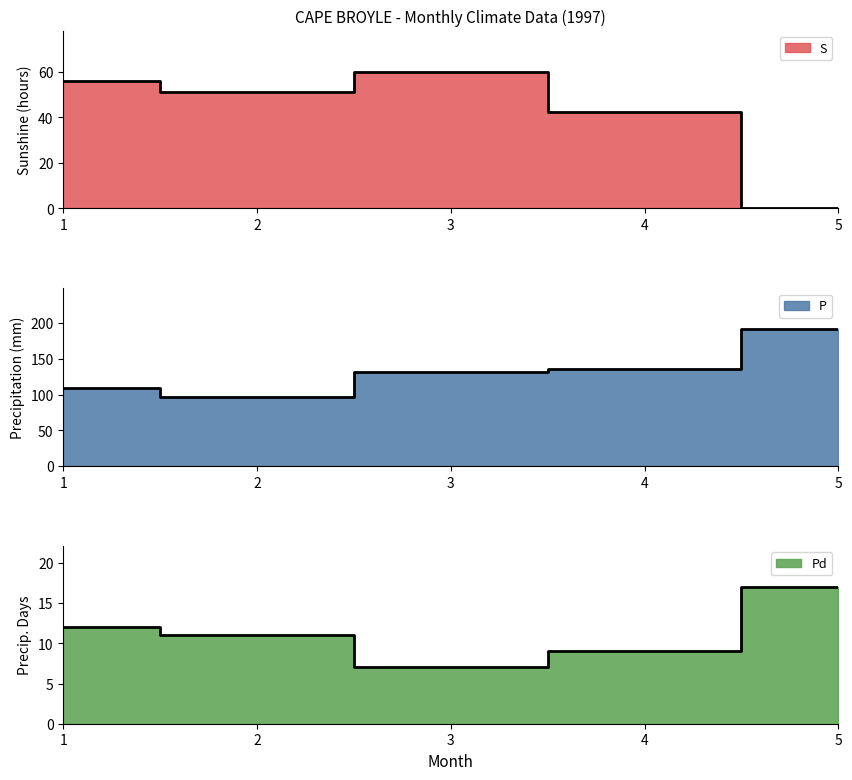

Reading left to right, extract all data points from this chart.

S: 55.8	51.0	60.0	42.5	0.0
P: 109.0	96.8	130.8	135.7	191.0
Pd: 12.0	11.0	7.0	9.0	17.0